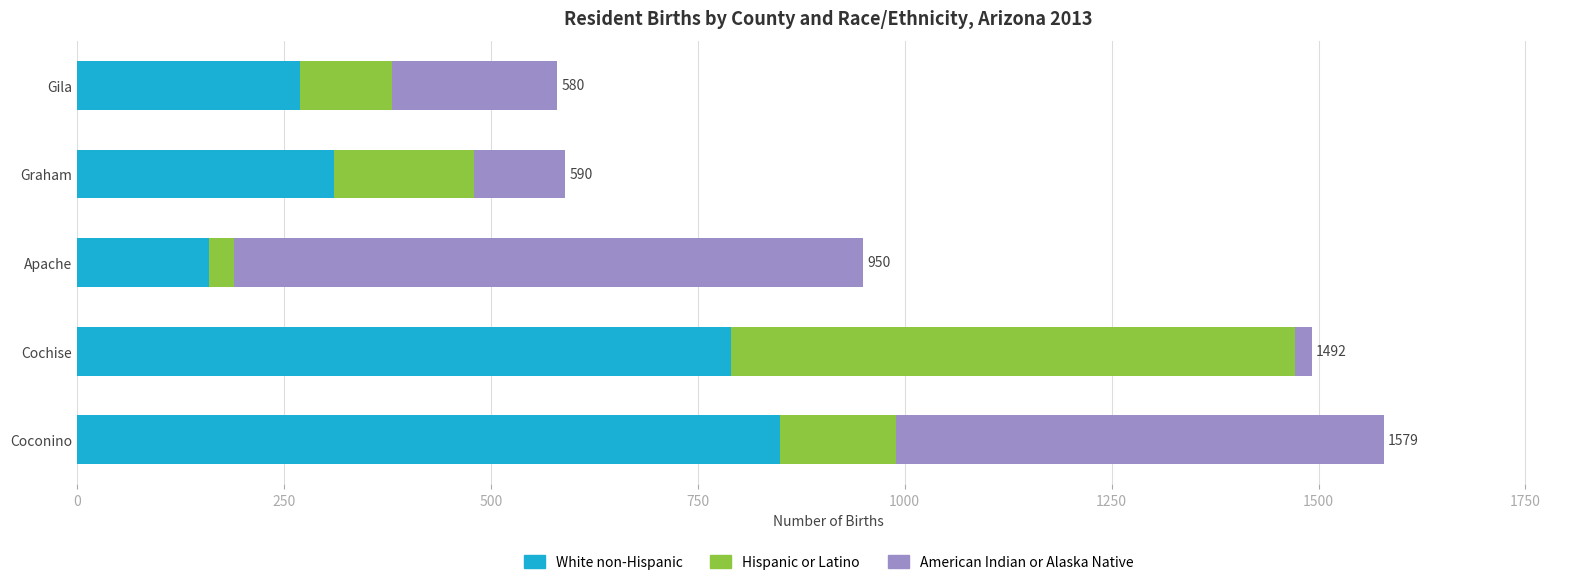

The value of White non-Hispanic at Graham is 310. True or false?

True